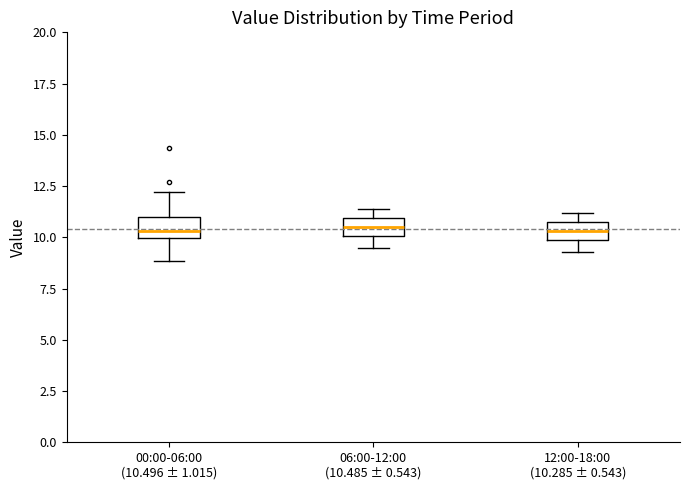

Reading left to right, transcribe this box plot: for each box, give where its median line is, the range the box spans, and where its two whiskers end, as read against the y-axis. The values are not printed on the chart, so give them approximately, as read against the axis.

00:00-06:00 (10.496 ± 1.015): median 10.5, box 10.0 to 11.0, whiskers 9.0 to 12.0
06:00-12:00 (10.485 ± 0.543): median 10.5, box 10.0 to 11.0, whiskers 9.5 to 11.5
12:00-18:00 (10.285 ± 0.543): median 10.5 (inside the box), box 10.0 to 10.5, whiskers 9.5 to 11.0